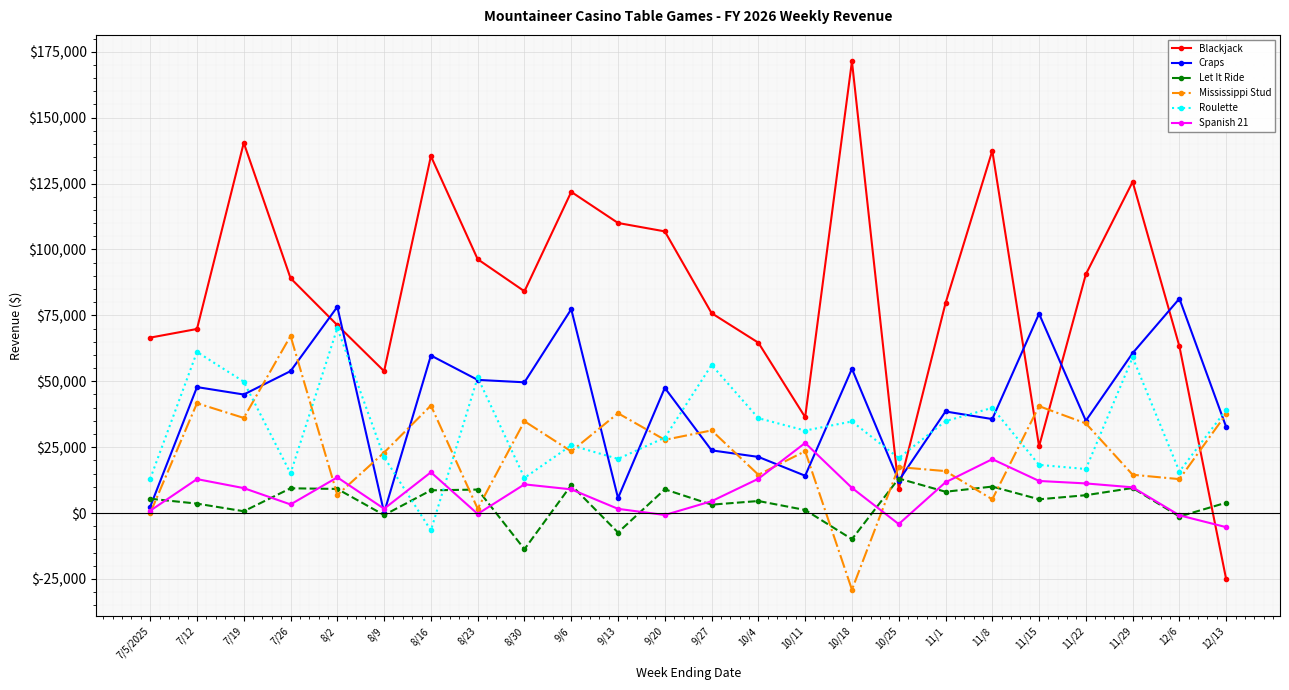

What is the label of the 10th point from the right?

10/11